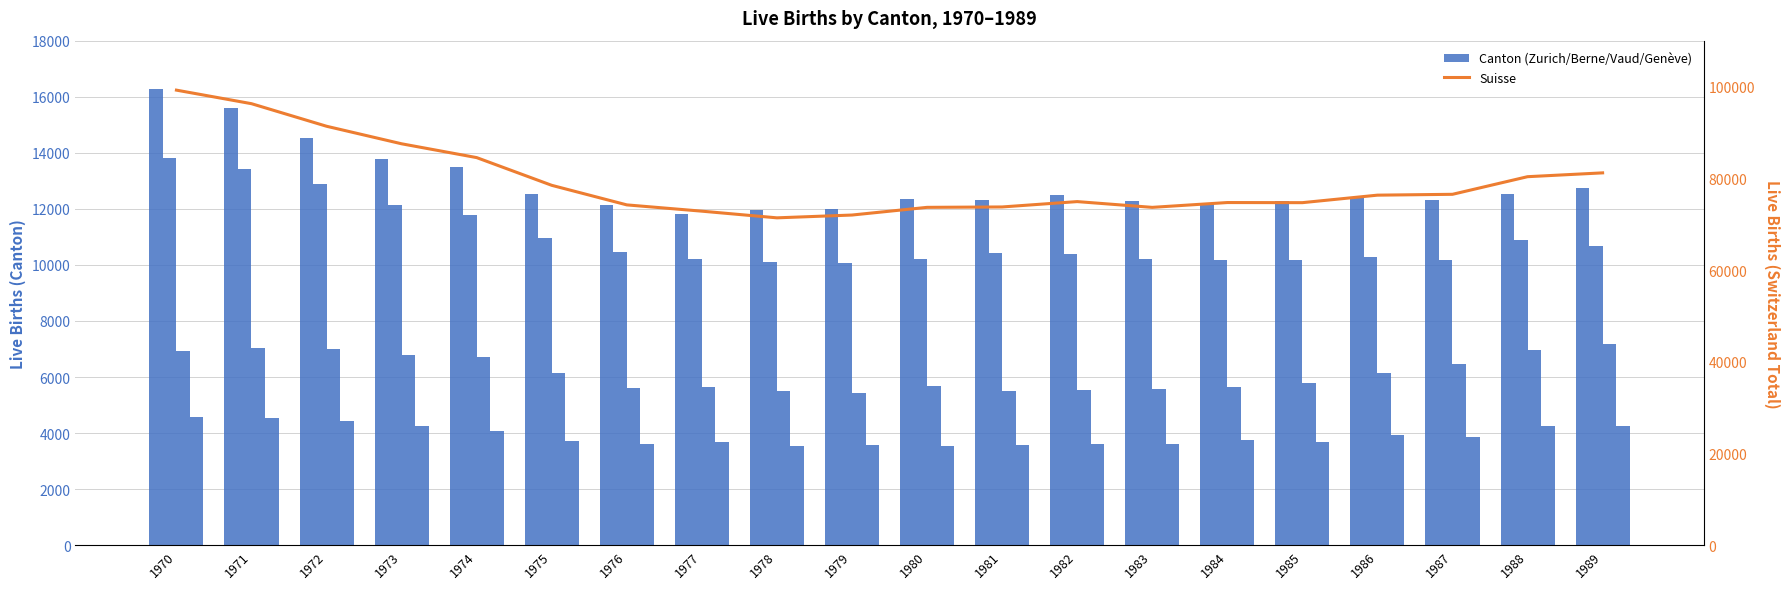

Which series has the largest total across all categories?

Suisse